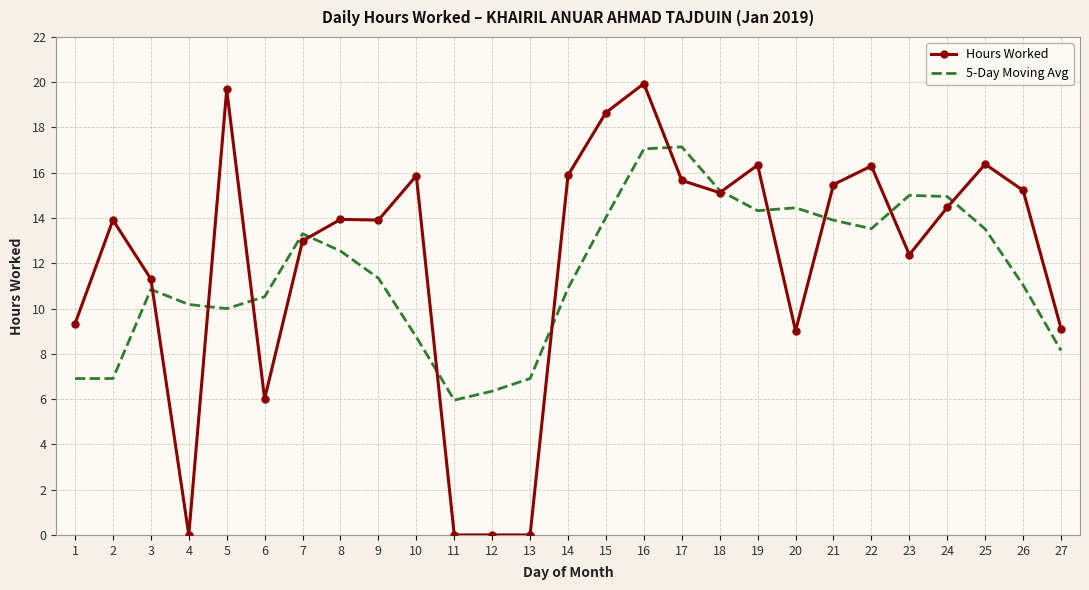

List the series in order of their peak value, lowest first.

5-Day Moving Avg, Hours Worked